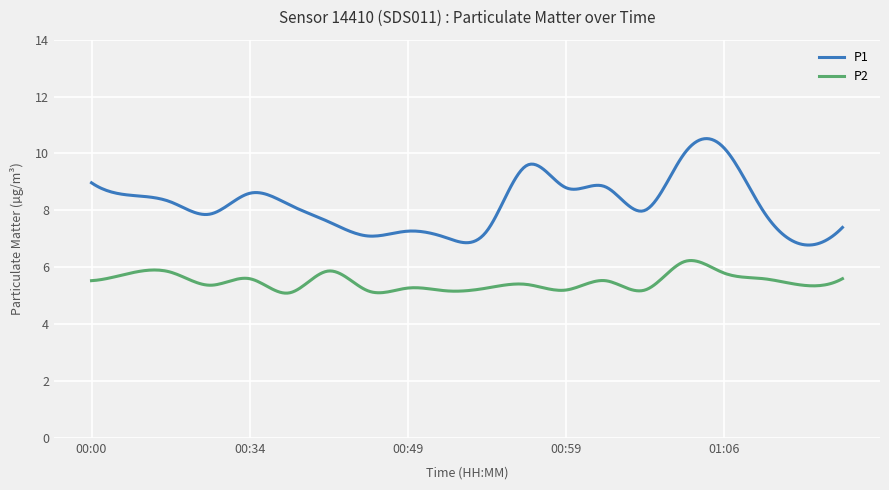

Rank the series by their maximum value, from lowest to highest.

P2, P1